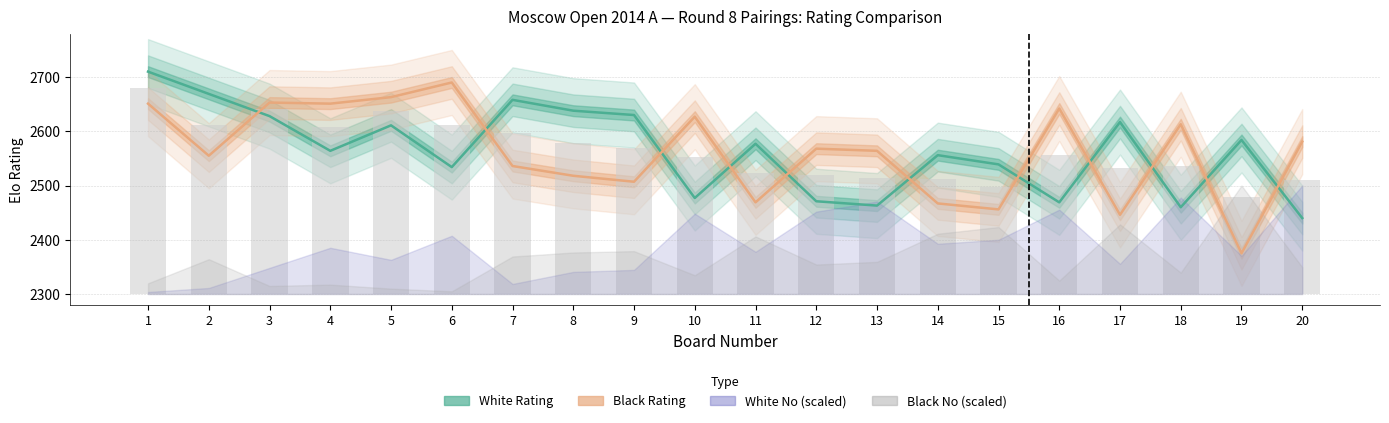

List the labels in order of Black Rating value, largest first.

6, 5, 3, 1, 4, 16, 10, 18, 20, 12, 13, 2, 7, 8, 9, 11, 14, 15, 17, 19